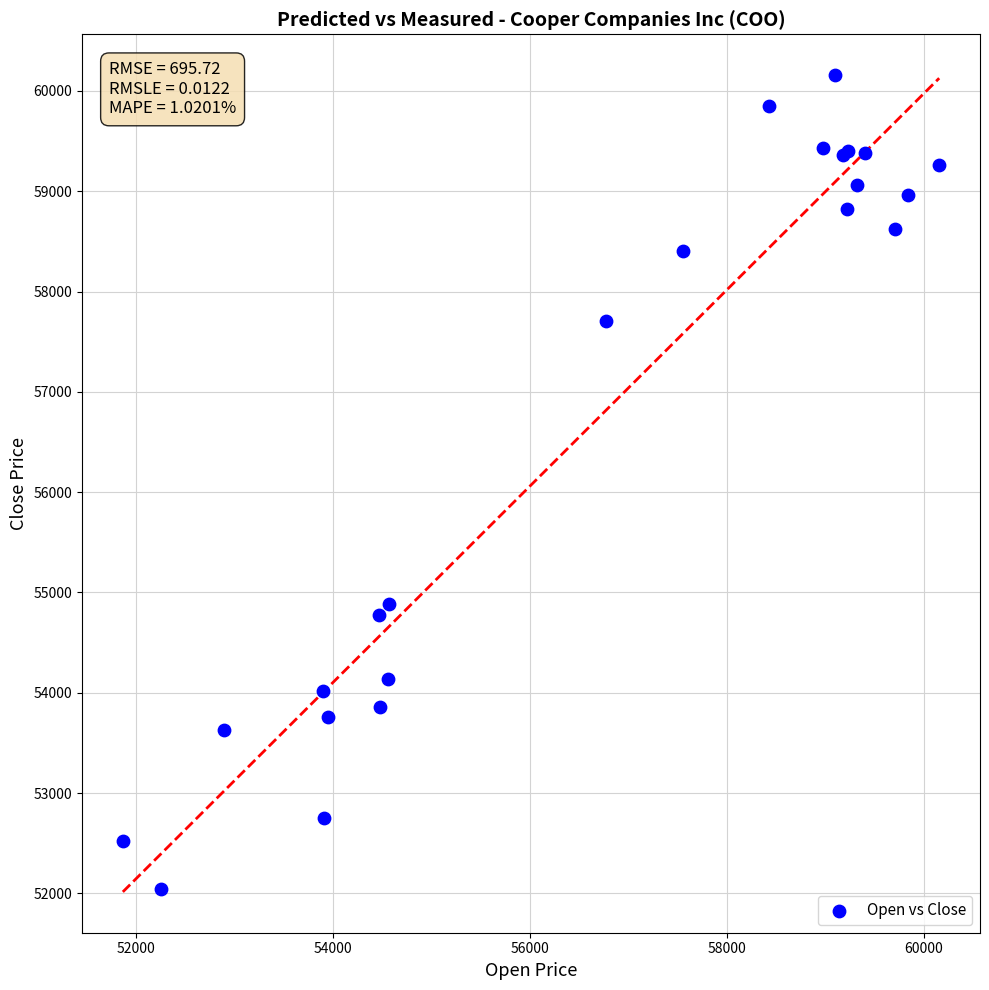

What Y value in the scatter plot is closest to 56099?

54886